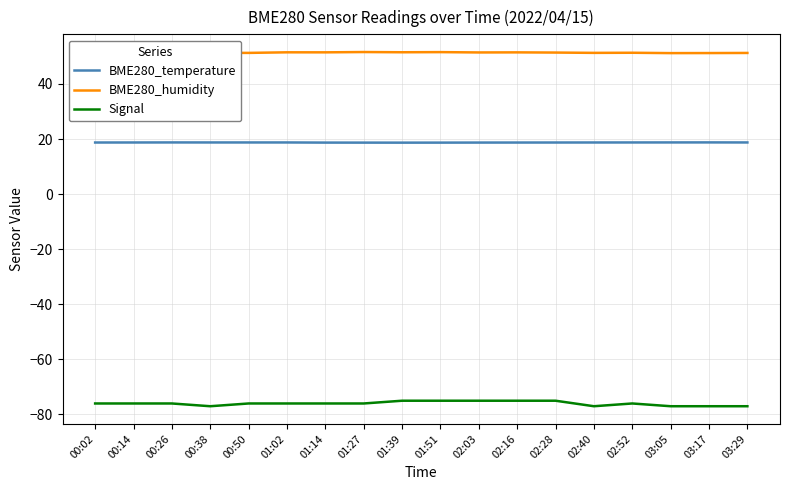

What position from the right is 02:40?

5